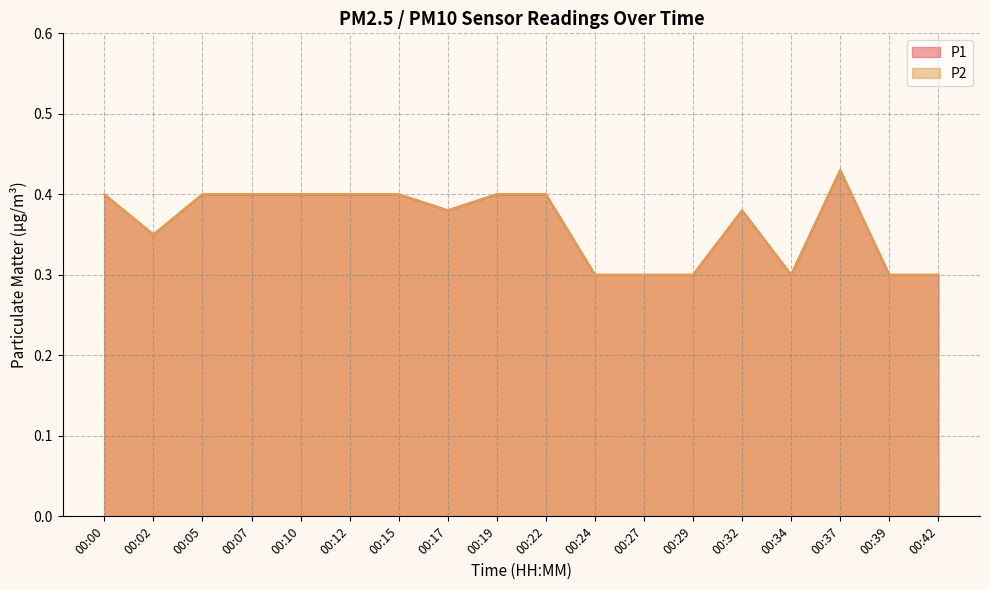

What is the difference between the maximum and minimum values in the P2 series?

0.1